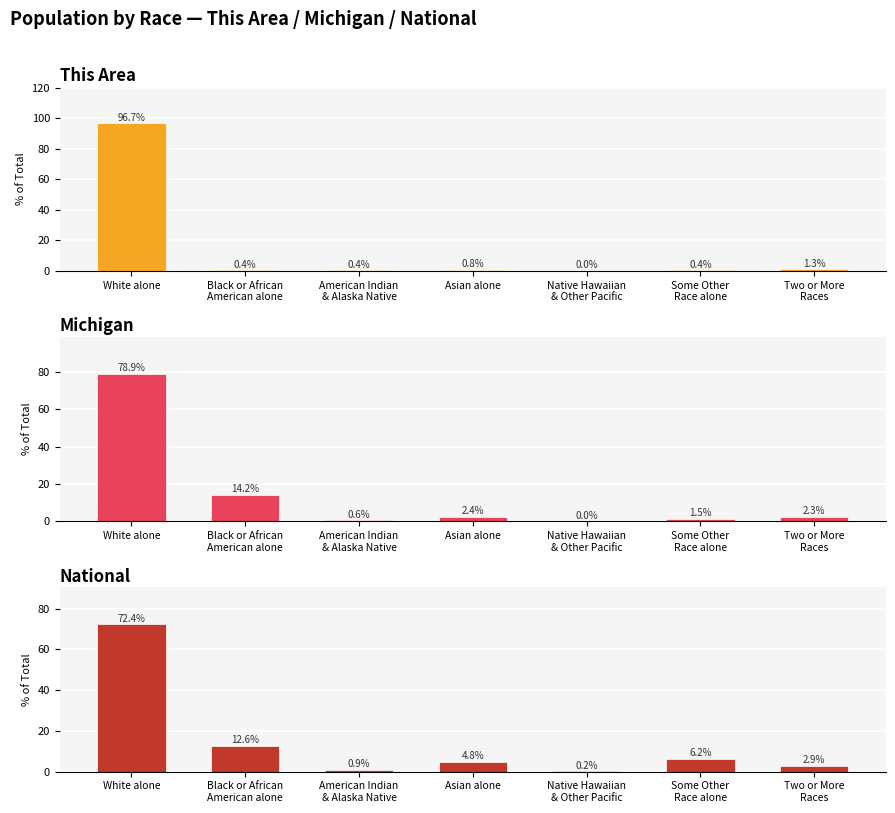

Which has a higher value, Black or African
American alone or American Indian
& Alaska Native?

Black or African
American alone